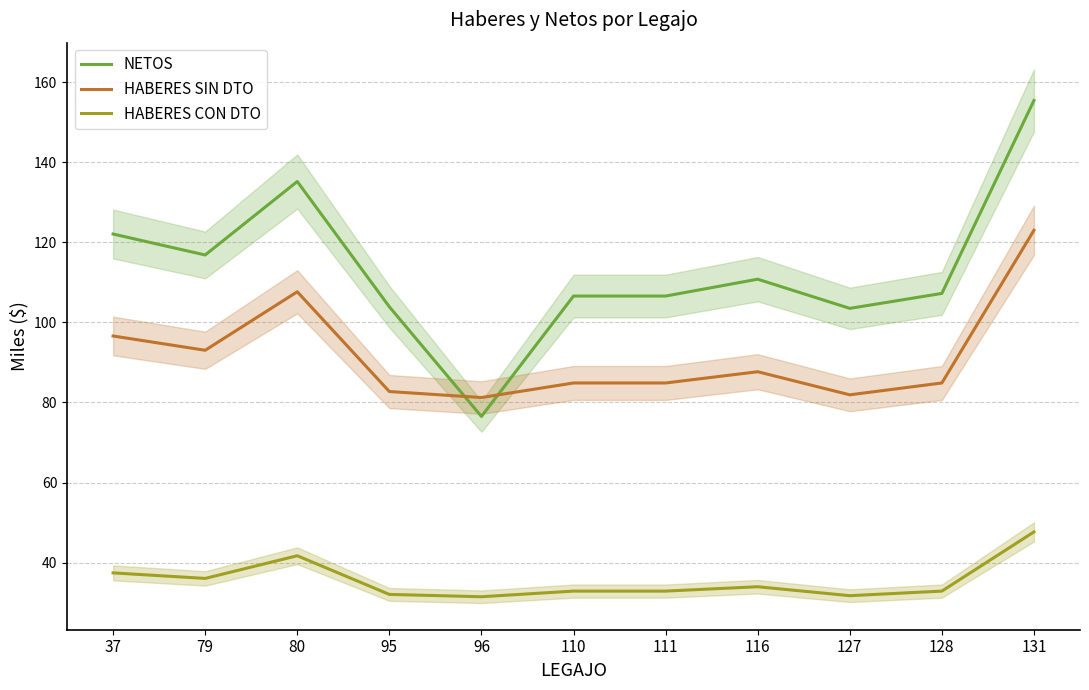

Count the number of categories in the chart.

11